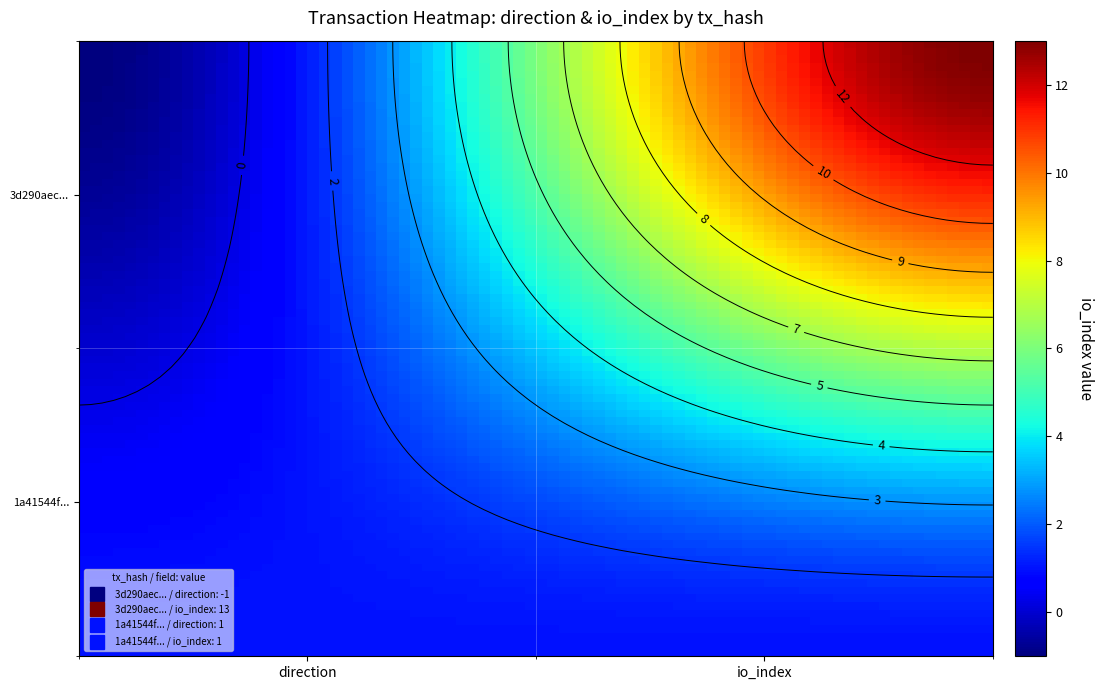

What is the maximum value for 3d290aec1567fdcc273bd2d423d272a8cce96e4?

13